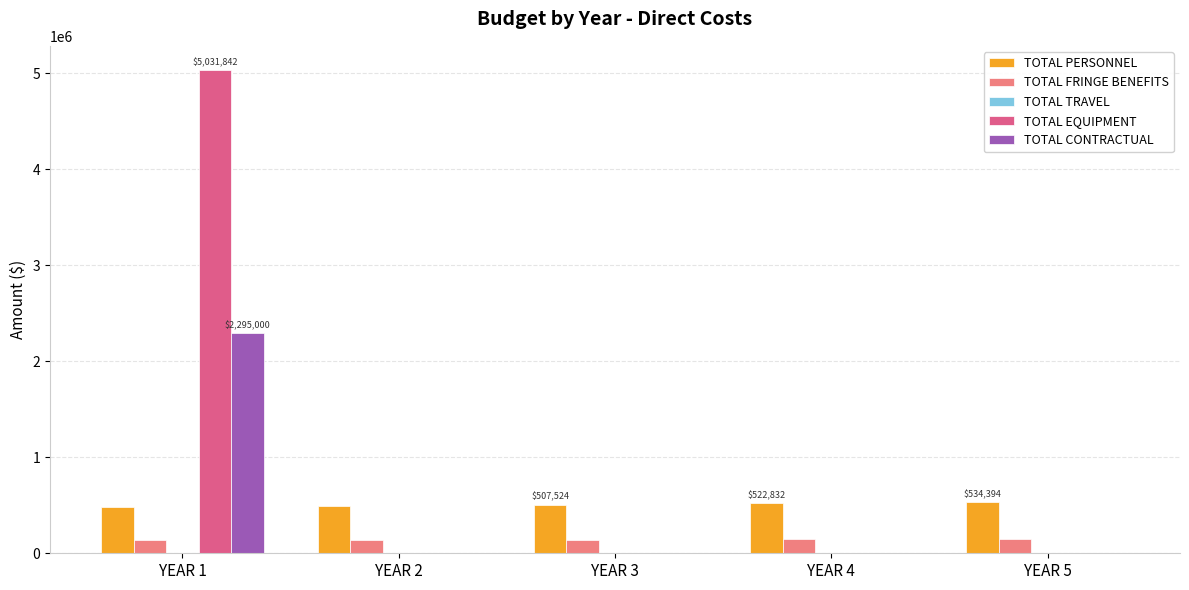

What is the average value of the TOTAL CONTRACTUAL series?

459000